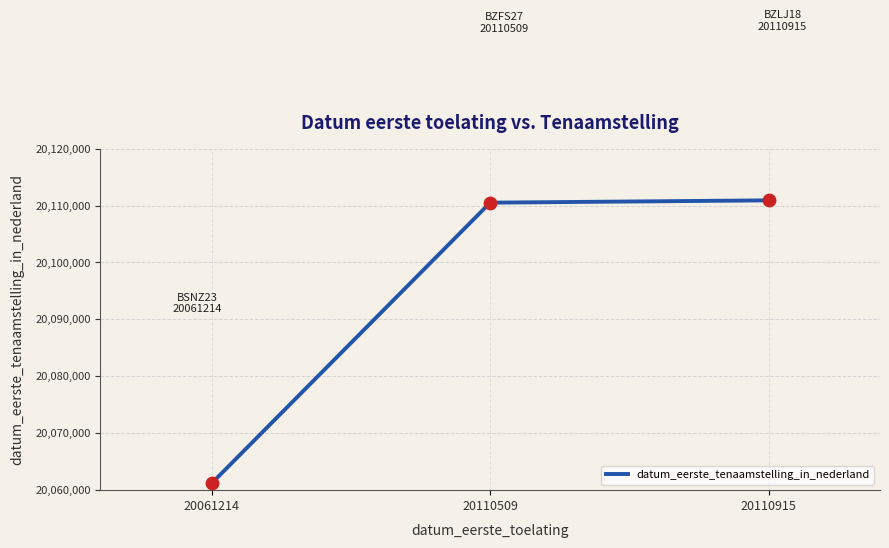

Between 20061214 and 20110509, which is larger?

20110509